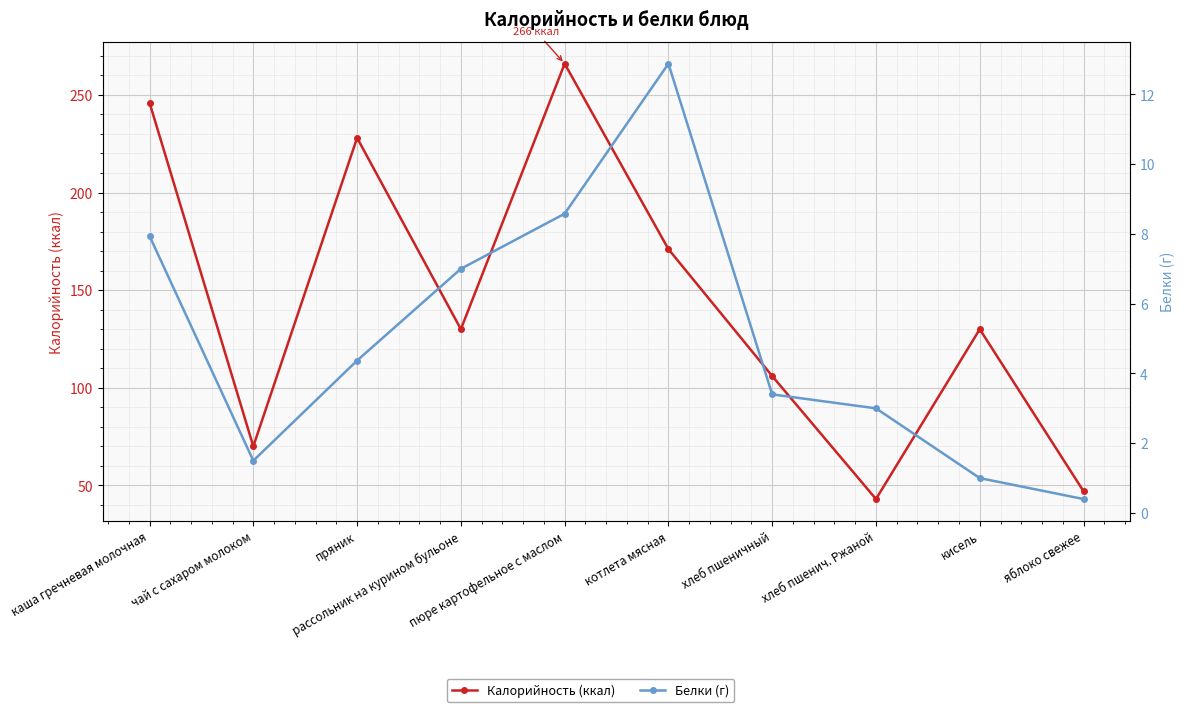

Which has a higher value, кисель or чай с сахаром молоком?

кисель